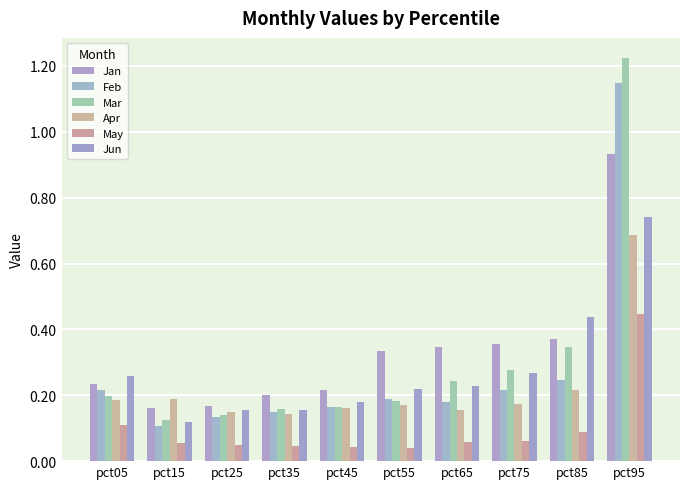

Which series has the largest range (max minus min)?

Mar